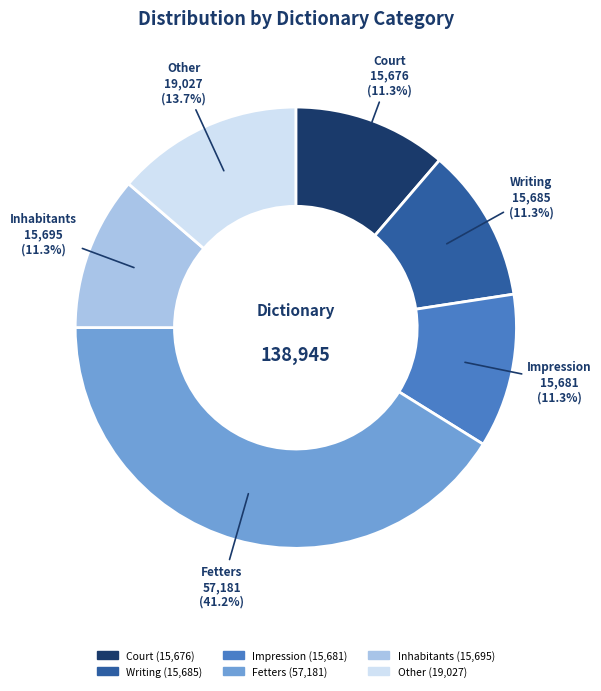

Which slice is the largest?

Fetters